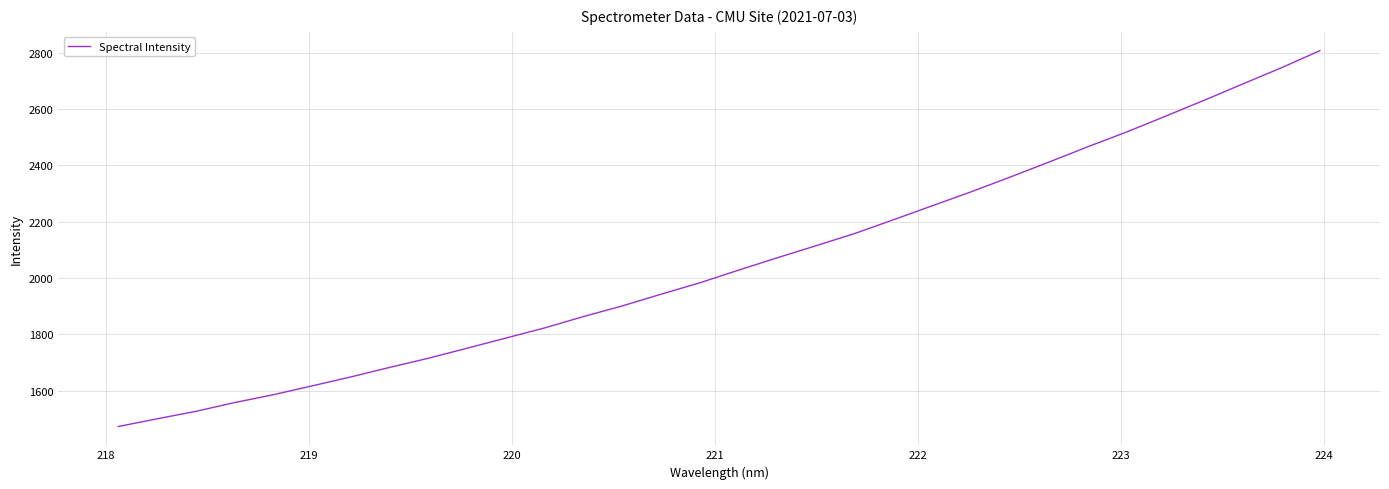

What is the difference between the maximum and minimum values?

1333.7